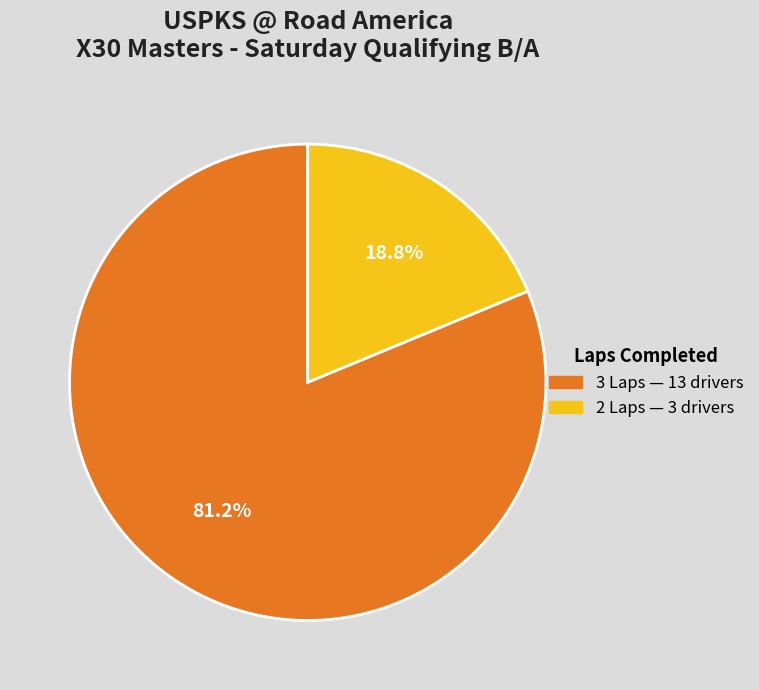

Is there a majority slice in this chart?

Yes